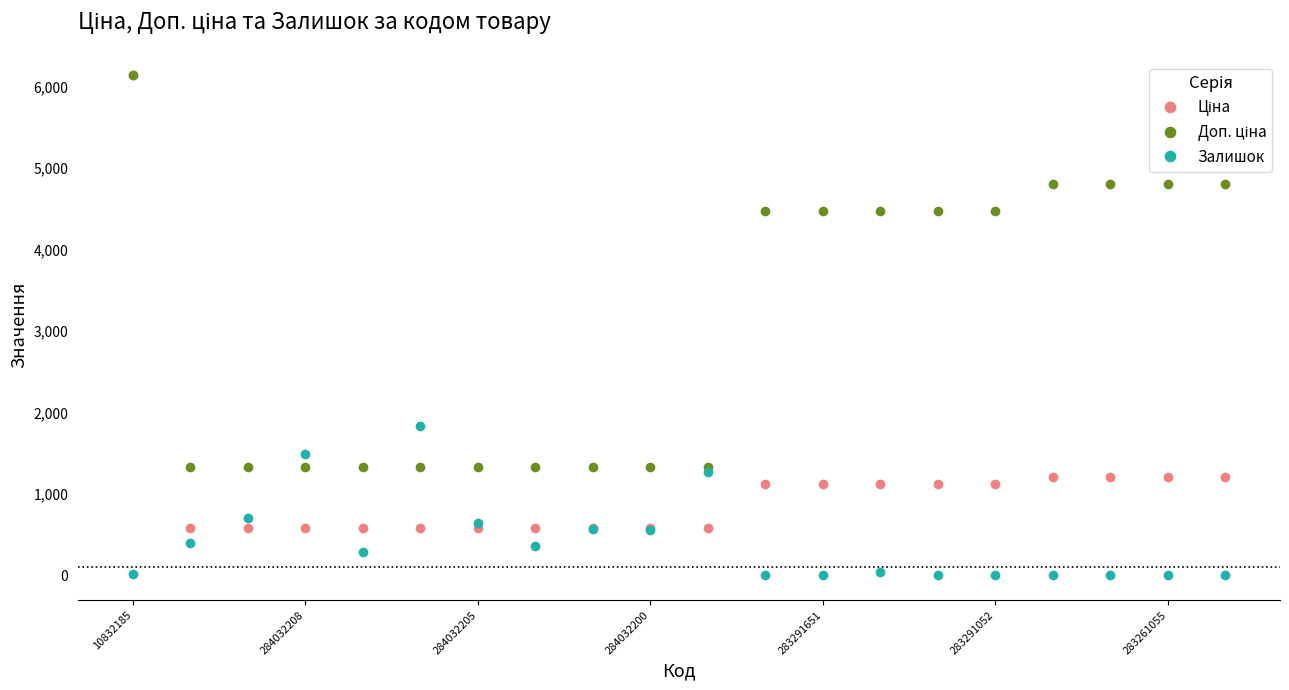

How many lines are shown in the chart?

3